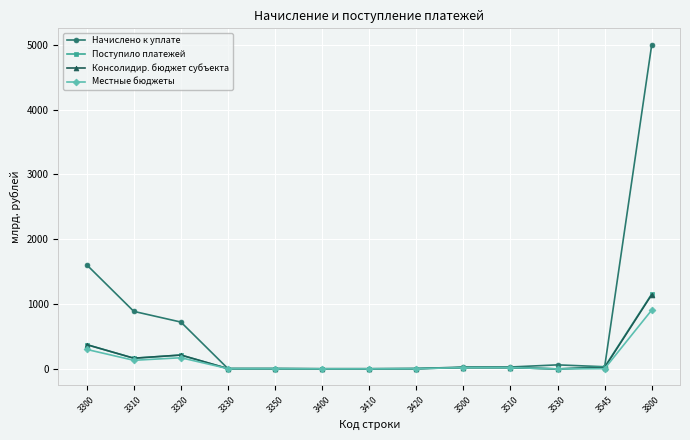

The value of Поступило платежей at 3545 is 26.9. True or false?

True